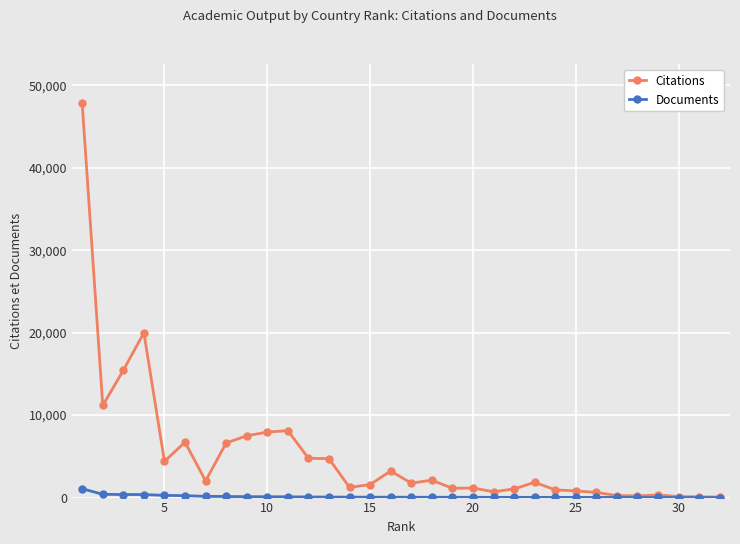

Which series has the largest total across all categories?

Citations